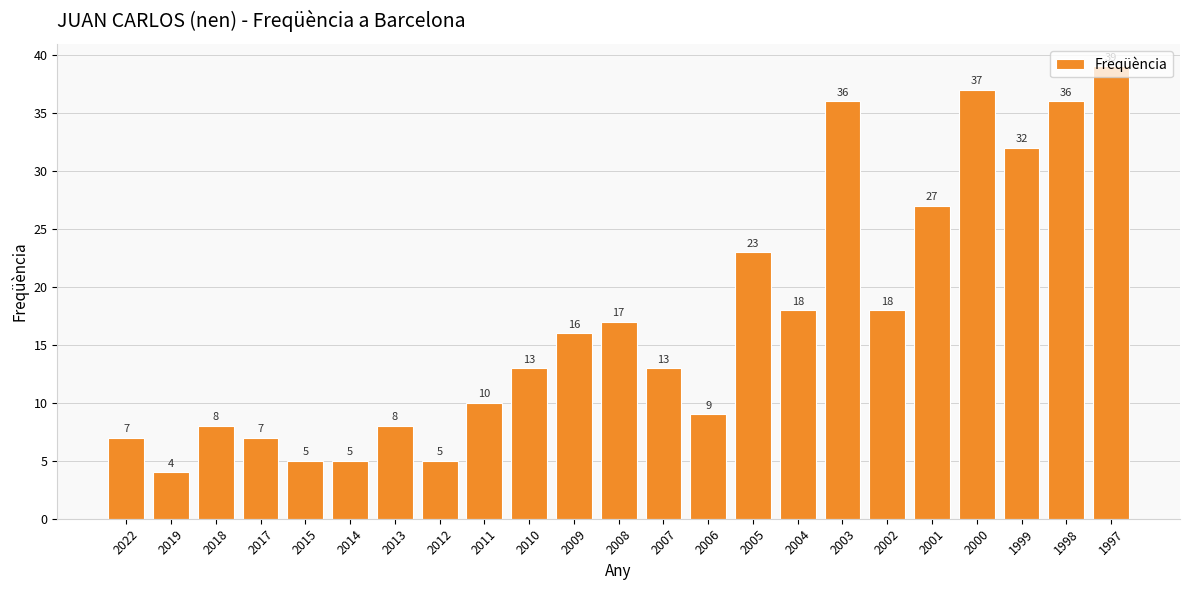

What is the sum of the values at 1997 and 2007?

52